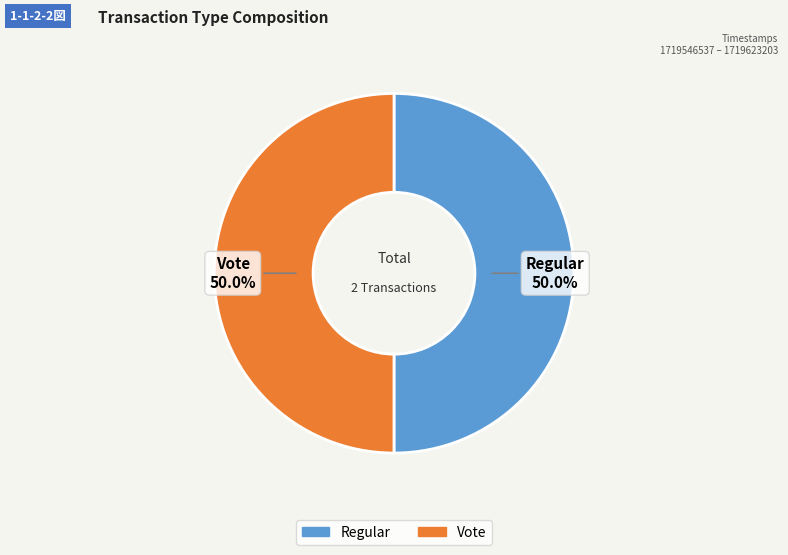

Is it true that Regular is 50% of the pie?

True